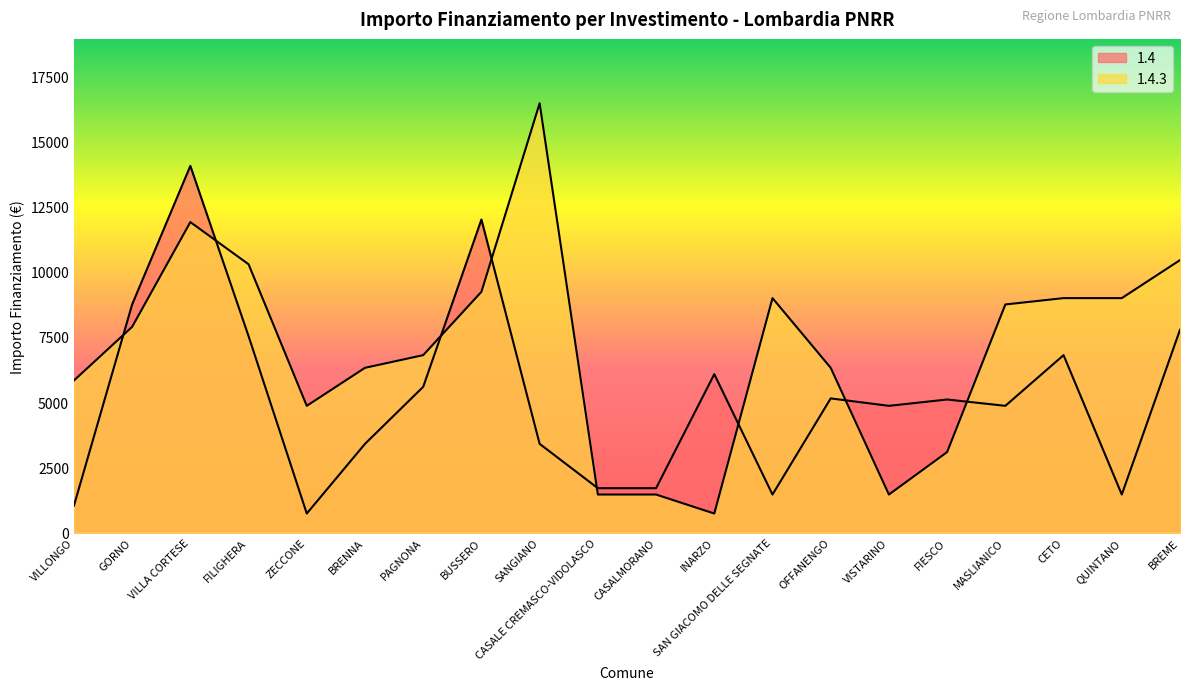

True or false: 1.4.3 and 1.4 cross at least once.

True